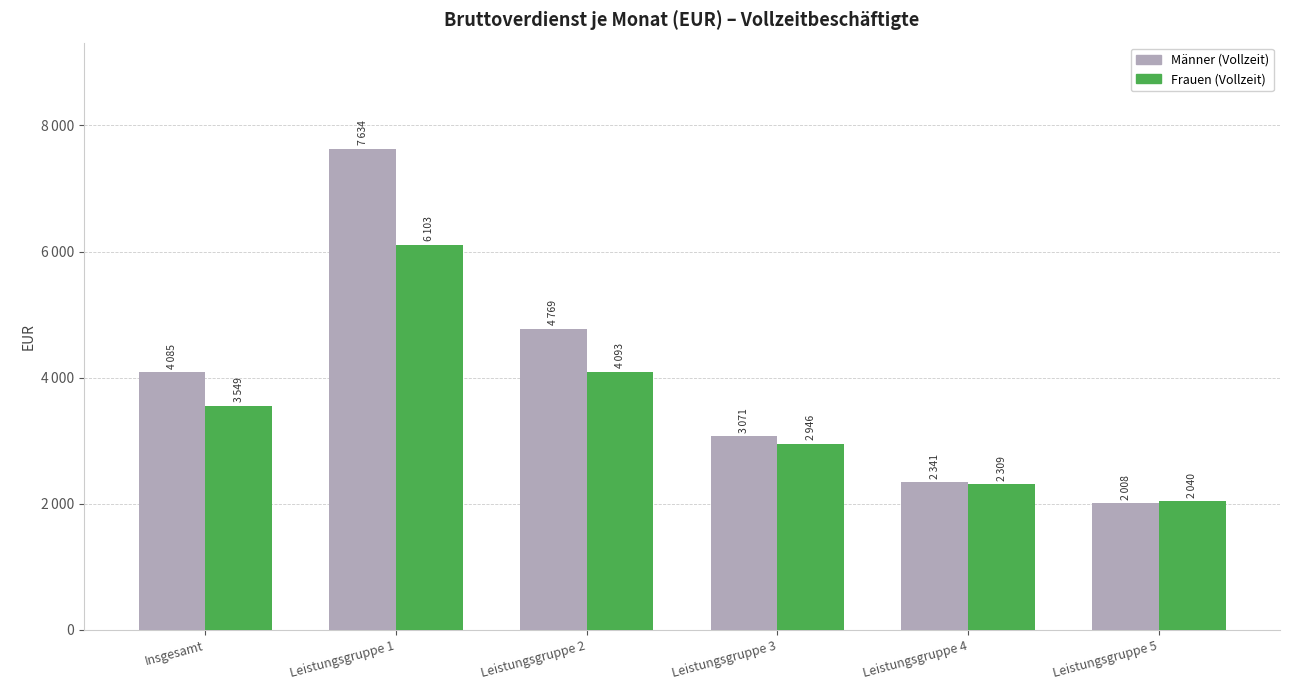

At which label is Männer (Vollzeit) closest to 4821?

Leistungsgruppe 2